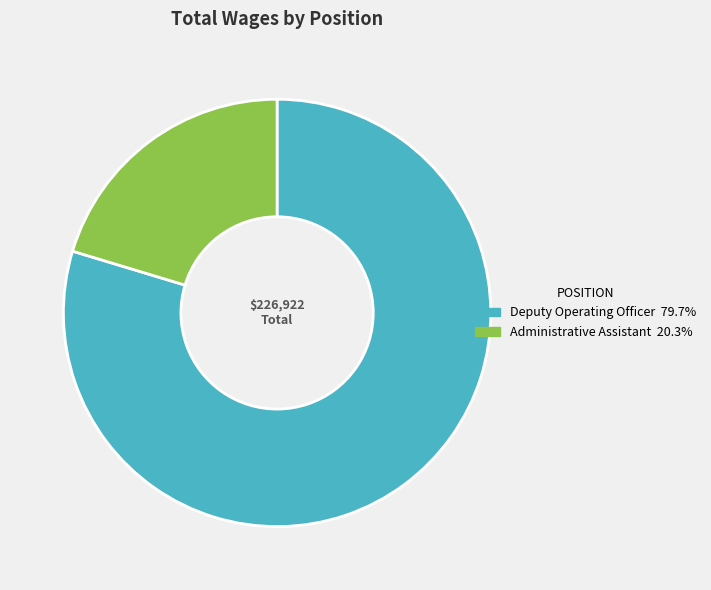

Which category accounts for the majority?

Deputy Operating Officer